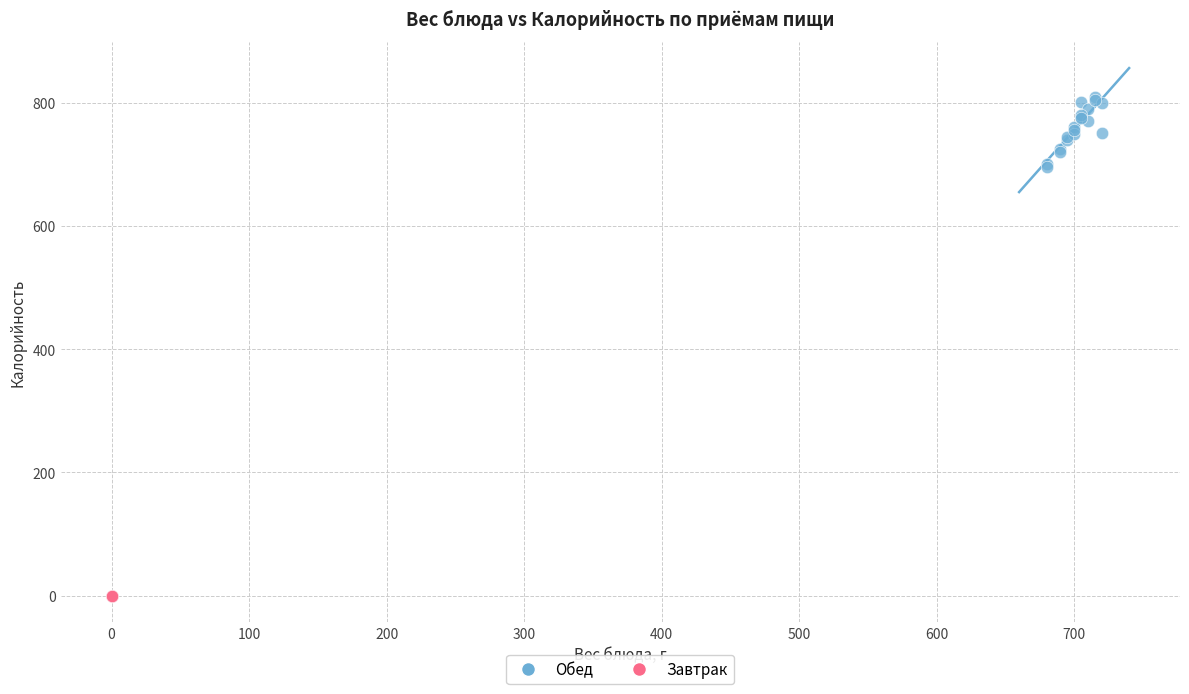

Which series reaches the minimum Y coordinate?

Завтрак